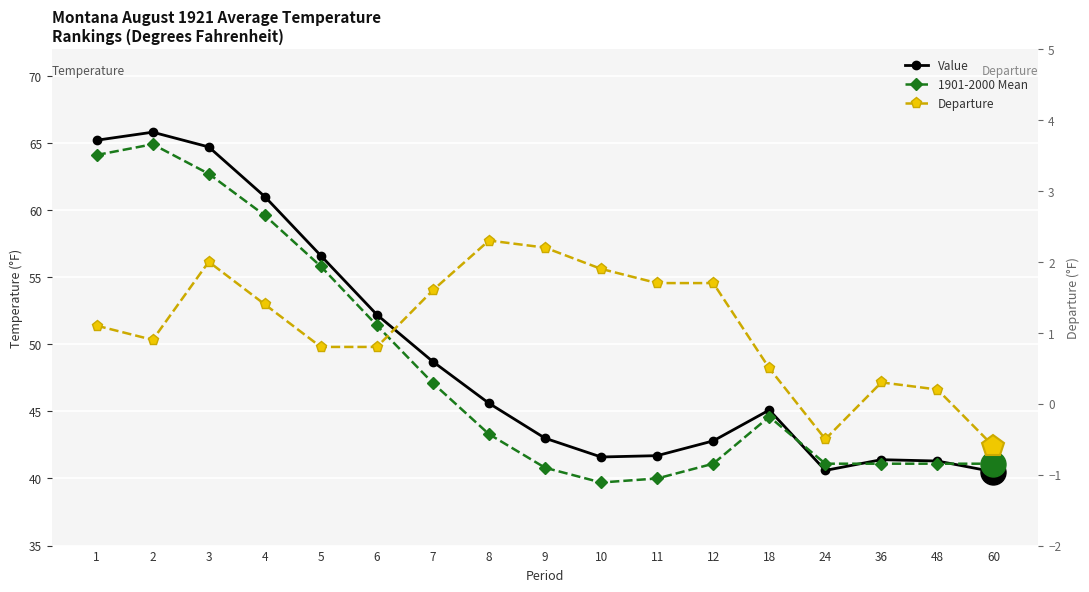

True or false: Departure has a value of 2.2 at 9.

True